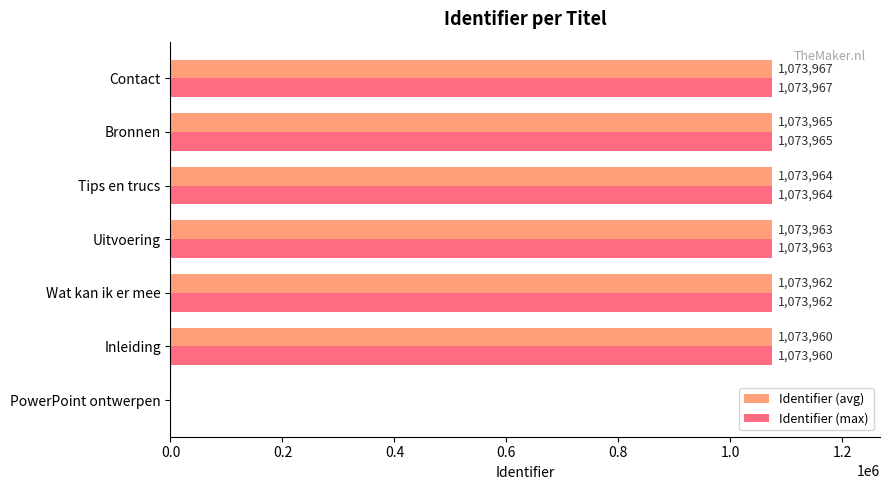

Which category has the highest value across all series?

Contact